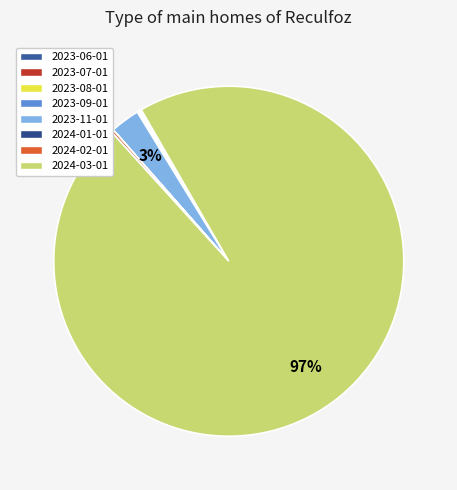

What percentage do 2024-03-01 and 2024-02-01 together represent?

96.8%